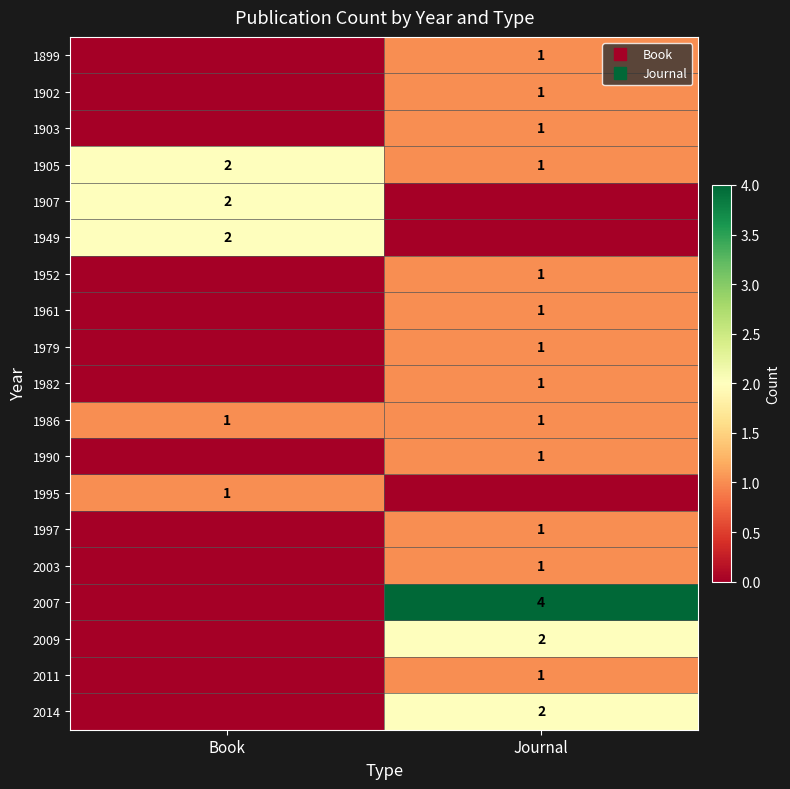

Which series has the largest total across all categories?

2007